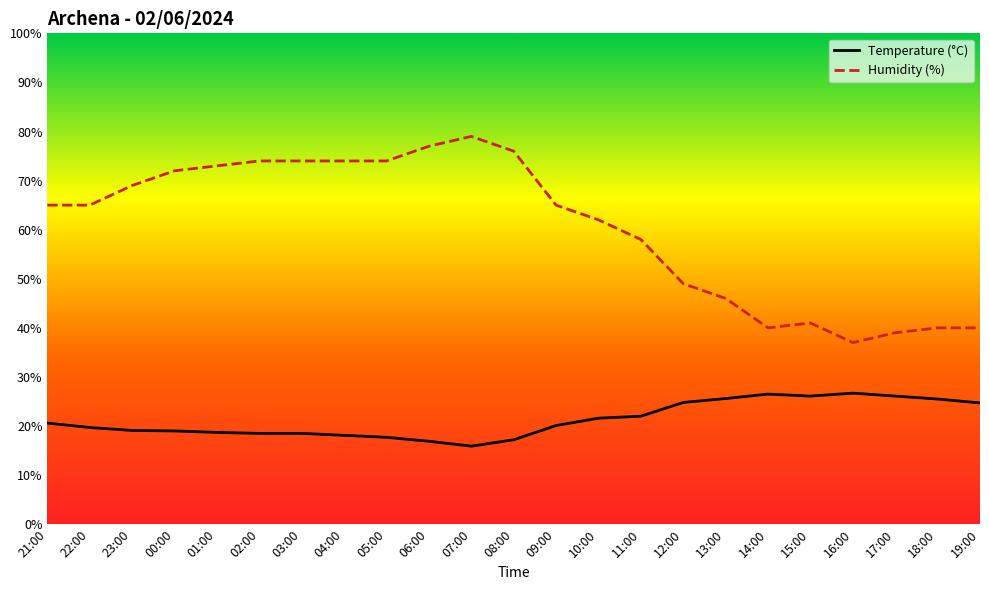

What is the sum of the Temperature (°C) values at 05:00 and 01:00?

36.4